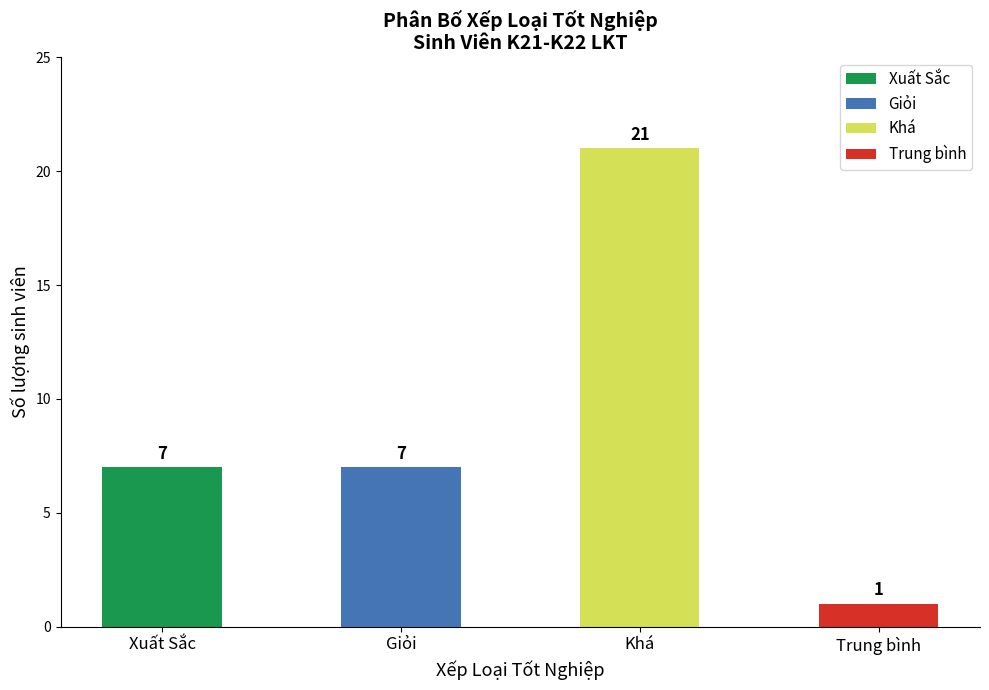

What is the total value across all series at K22LKT-3?

21